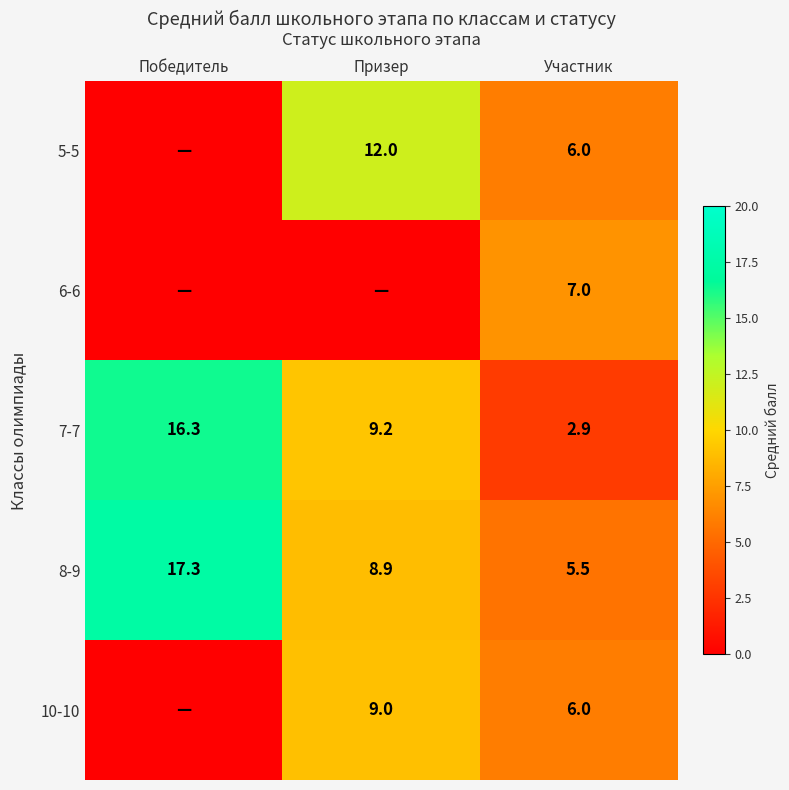

How many values in the 7-7 series exceed 9?

2